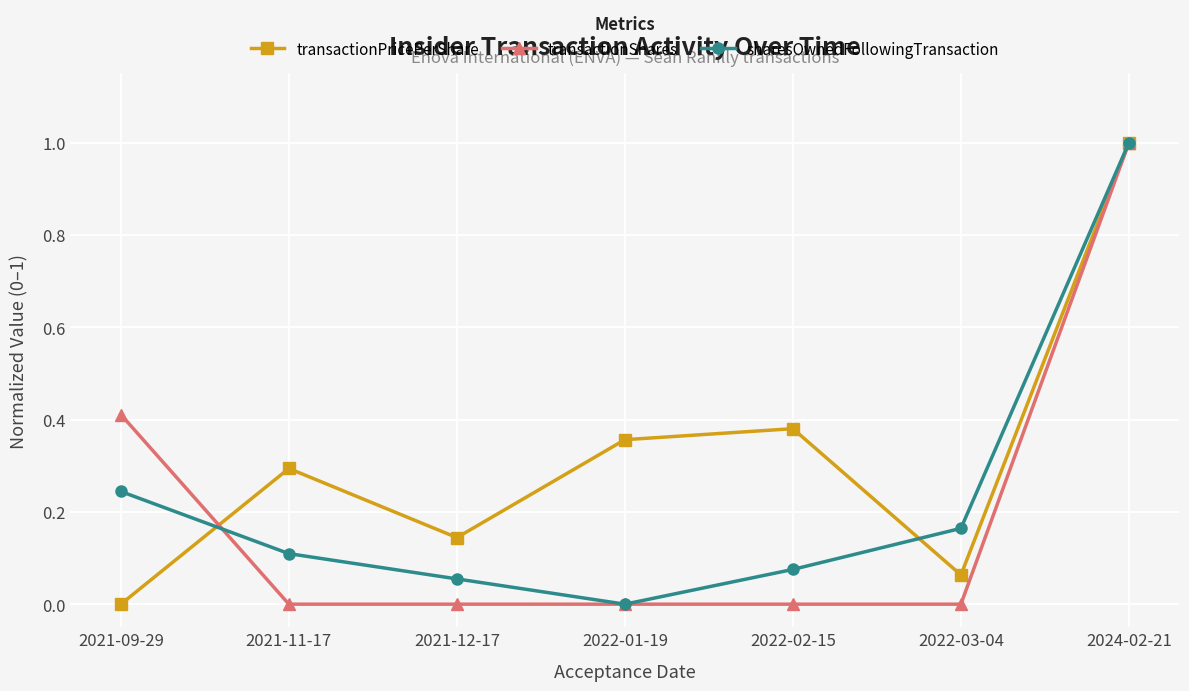

At which category does the chart reach its peak across all series?

2024-02-21